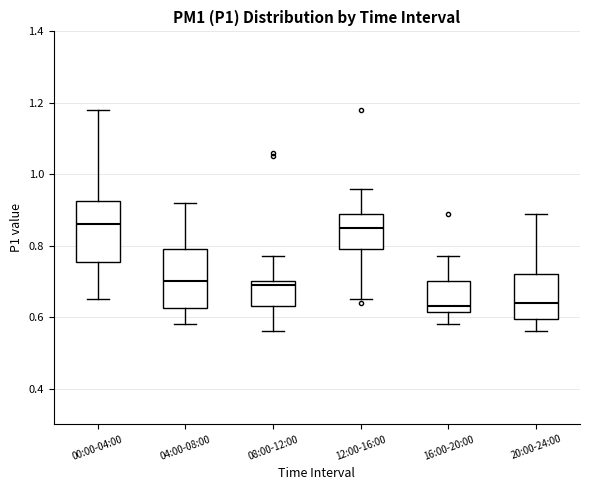

Where is the lower edge of the box for 08:00-12:00 on the y-axis? The values are not printed on the chart, so give them approximately, as read against the axis.

0.64